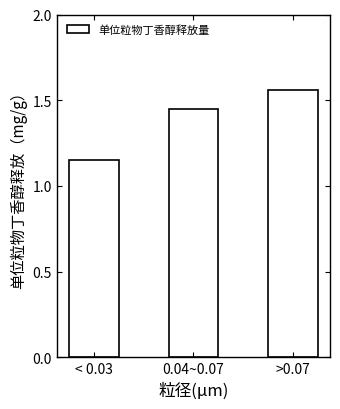

The value at 0.04~0.07 is 2.2. True or false?

False